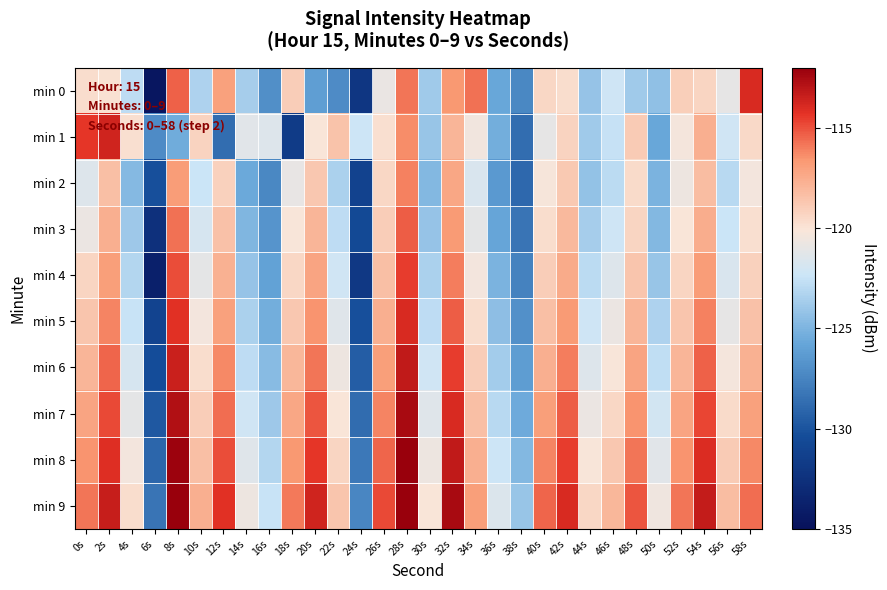

At which category is the sum across all series the highest?

28s